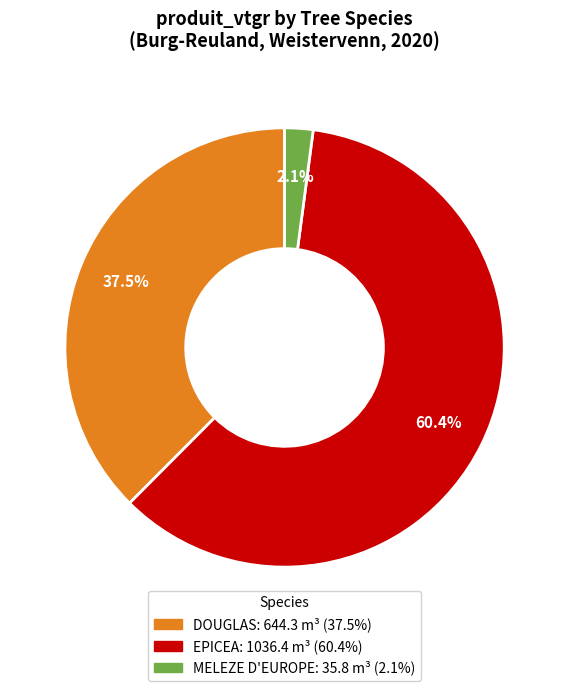

Is there any slice that represents more than half of the pie?

Yes